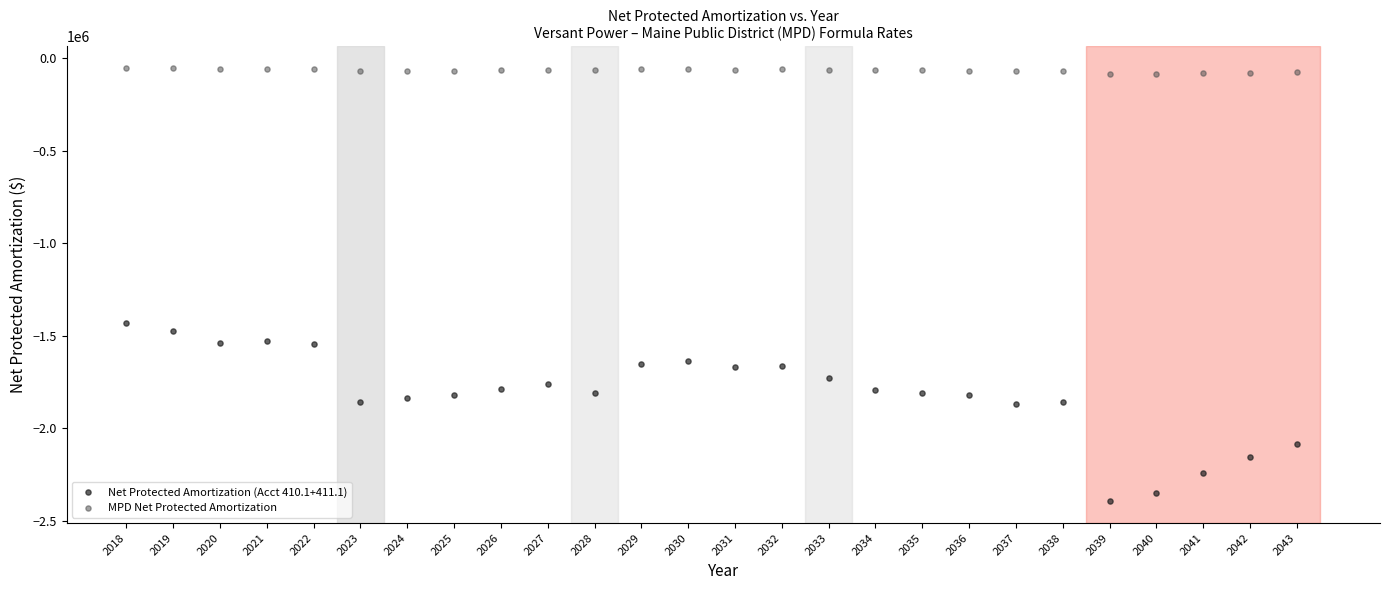

What are all the series names shown in the legend?

Net Protected Amortization (Acct 410.1+411.1), MPD Net Protected Amortization